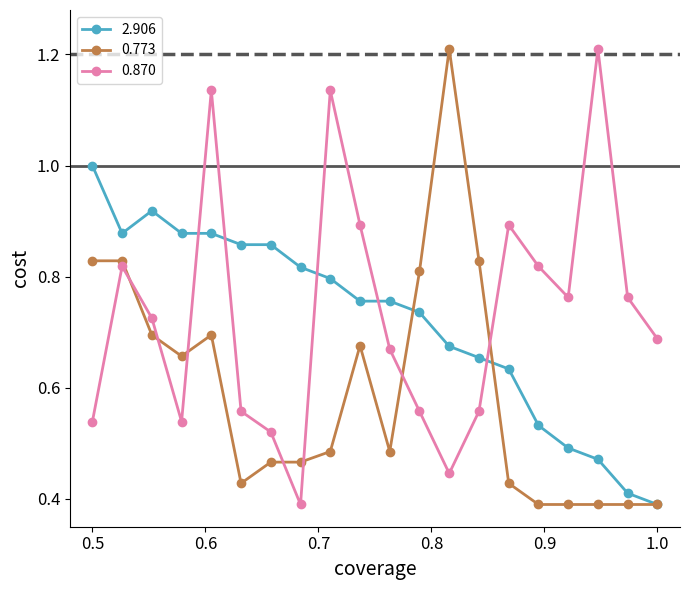

How many lines are shown in the chart?

3